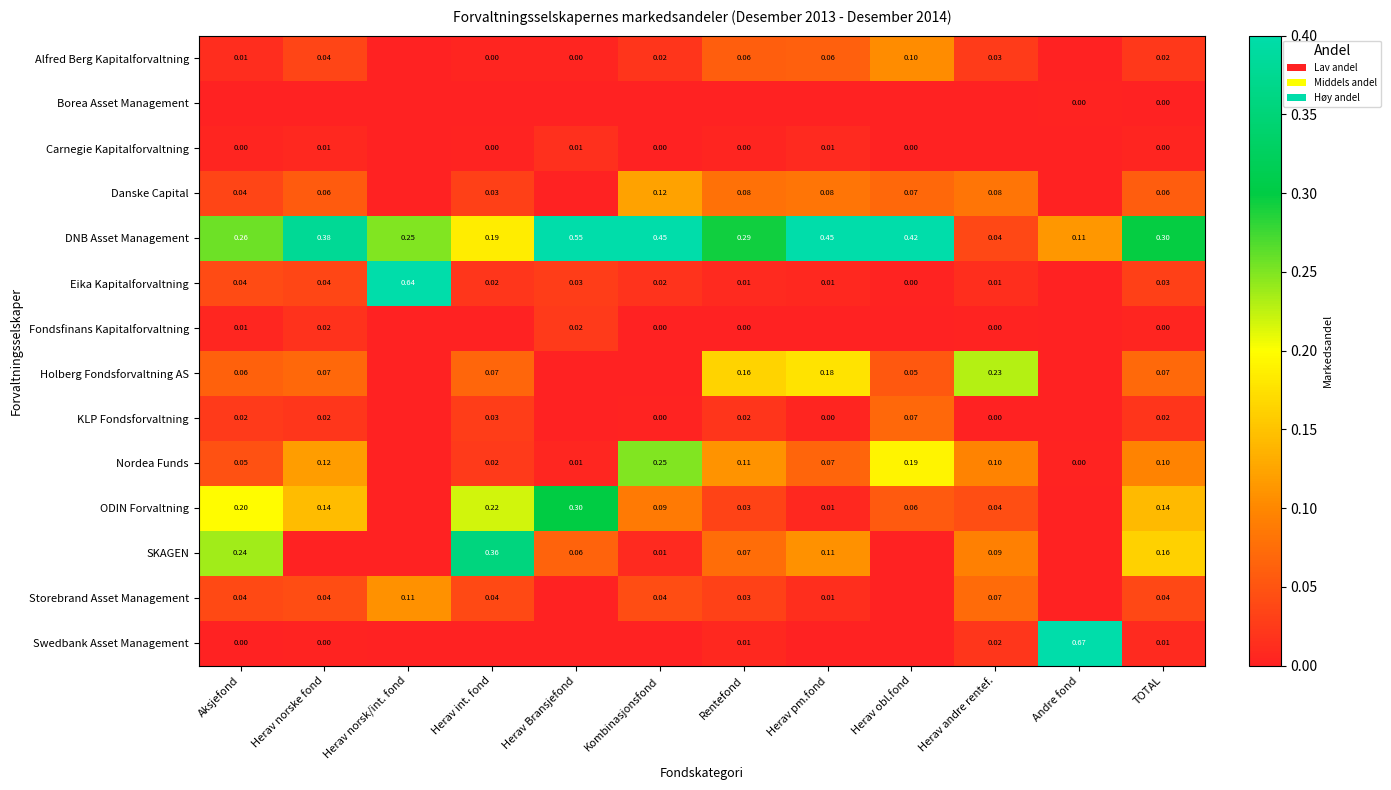

Between Herav norske fond and Herav Bransjefond, which is larger?

Herav norske fond